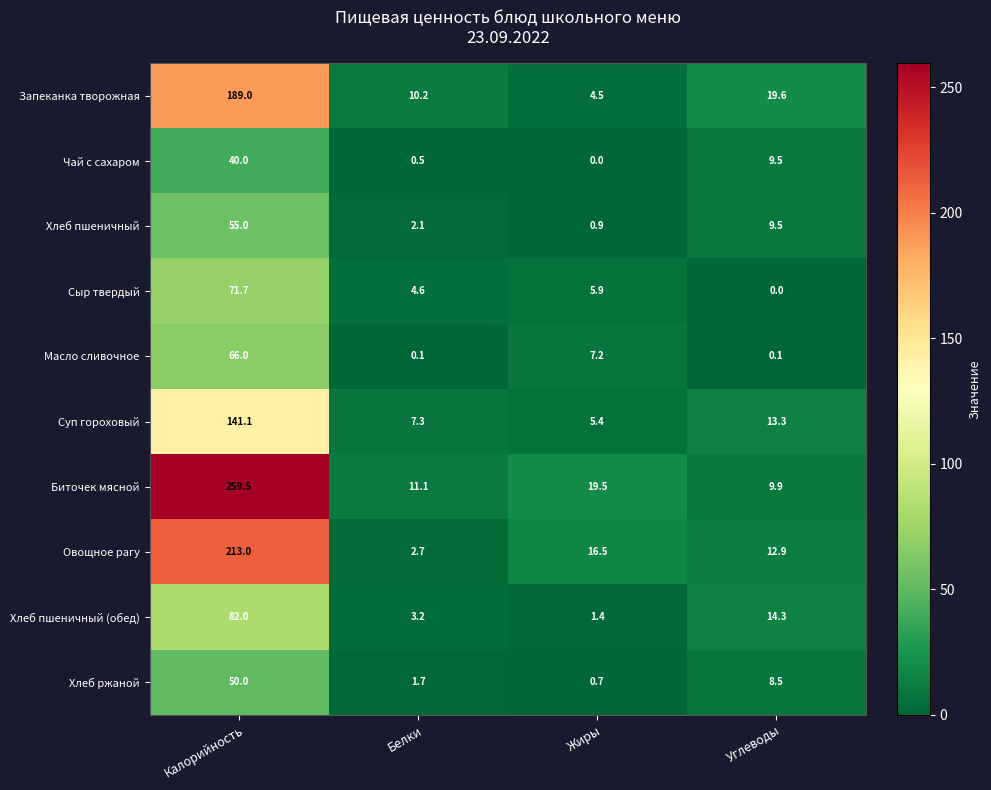

Which category has the highest value in the Чай с сахаром series?

Калорийность